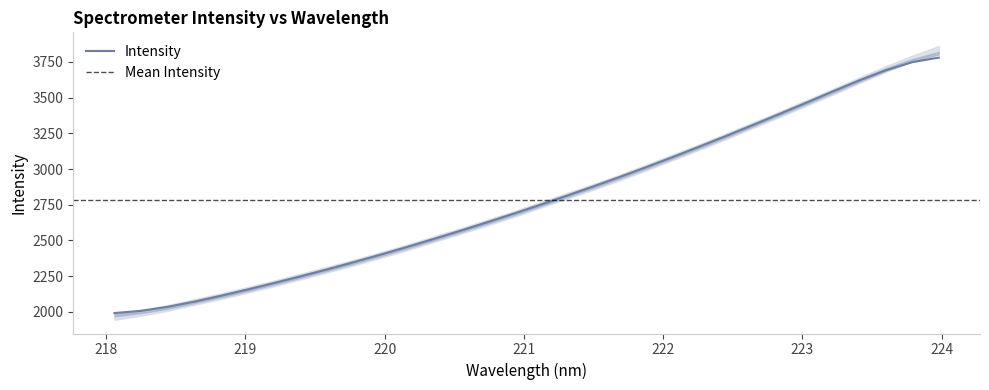

Reading right to left, list all the values displayed in this chart.

223.9802=3780.6	223.7895=3748.6	223.5987=3691.8	223.408=3620.4	223.2172=3542.7	223.0264=3463.7	222.8355=3385.3	222.6447=3308.1	222.4538=3232.2	222.263=3157.8	222.0721=3085.0	221.8812=3014.1	221.6902=2945.1	221.4993=2878.1	221.3083=2812.9	221.1174=2749.3	220.9264=2687.2	220.7354=2626.6	220.5444=2567.6	220.3533=2510.2	220.1623=2454.4	219.9712=2400.3	219.7801=2348.0	219.589=2297.5	219.3979=2248.7	219.2067=2201.5	219.0156=2155.9	218.8244=2112.1	218.6332=2071.1	218.442=2034.8	218.2508=2006.9	218.0596=1991.4